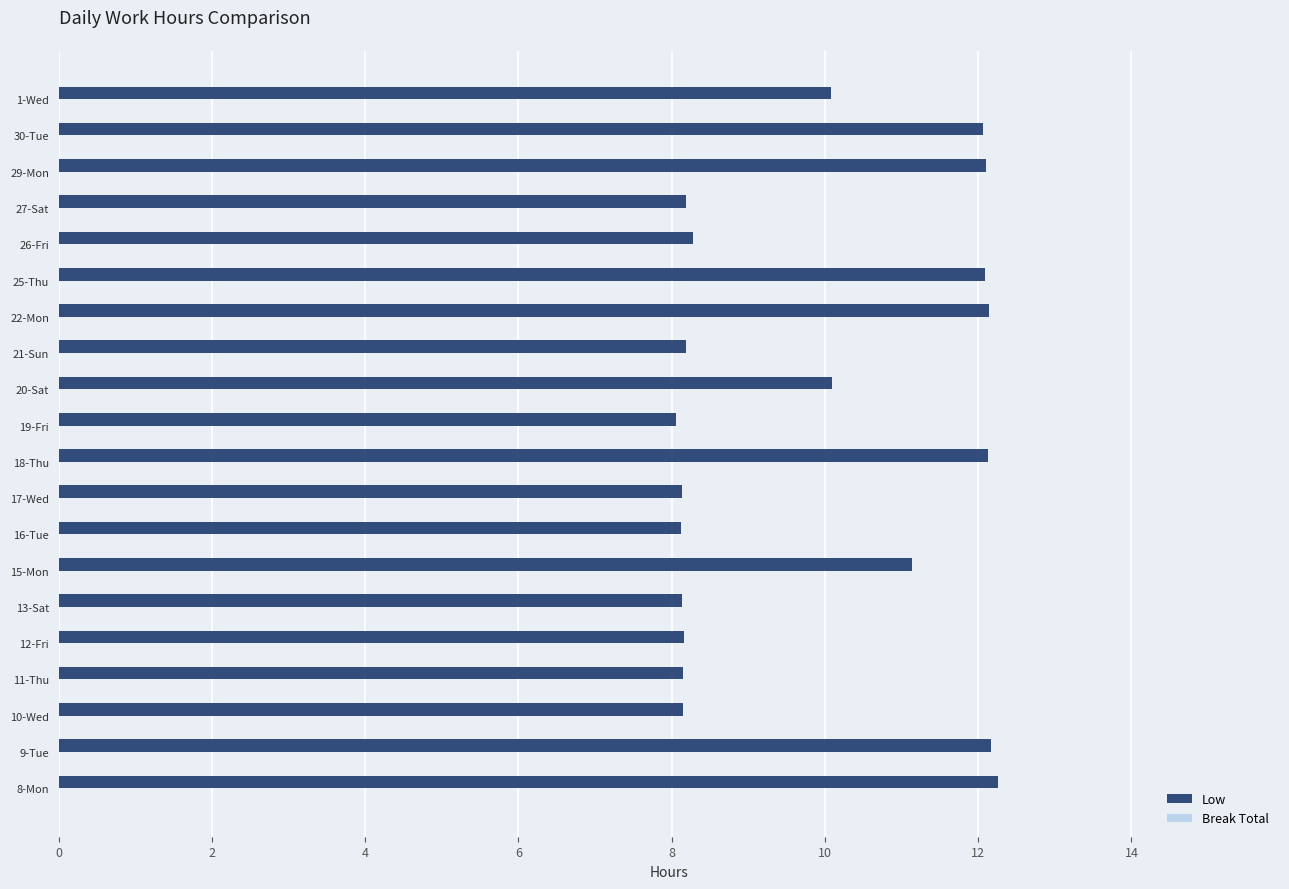

What is the difference between the second highest and minimum values?

4.1